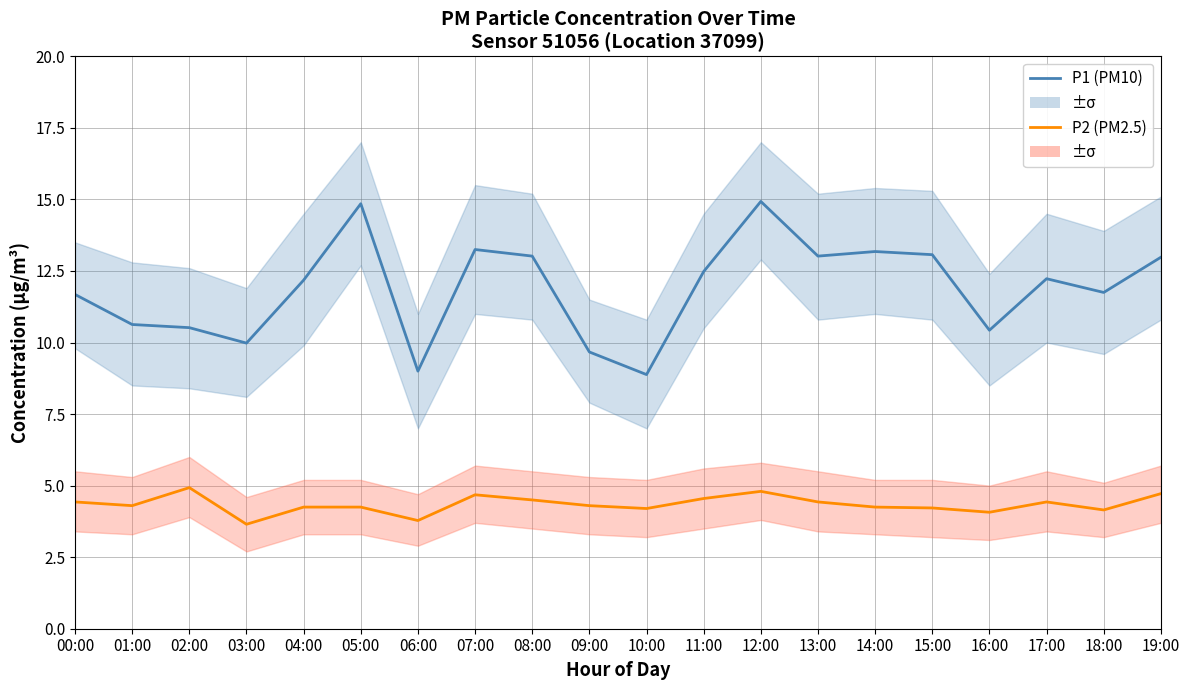

Is this an area chart (filled region under the line)?

No